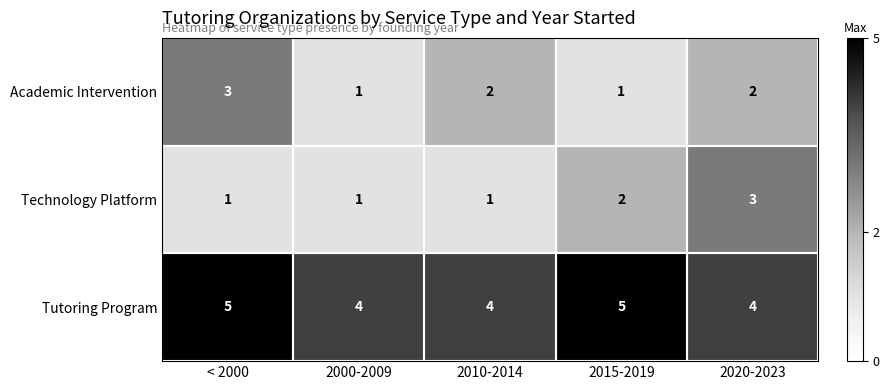

What is the maximum value for Academic Intervention?

3